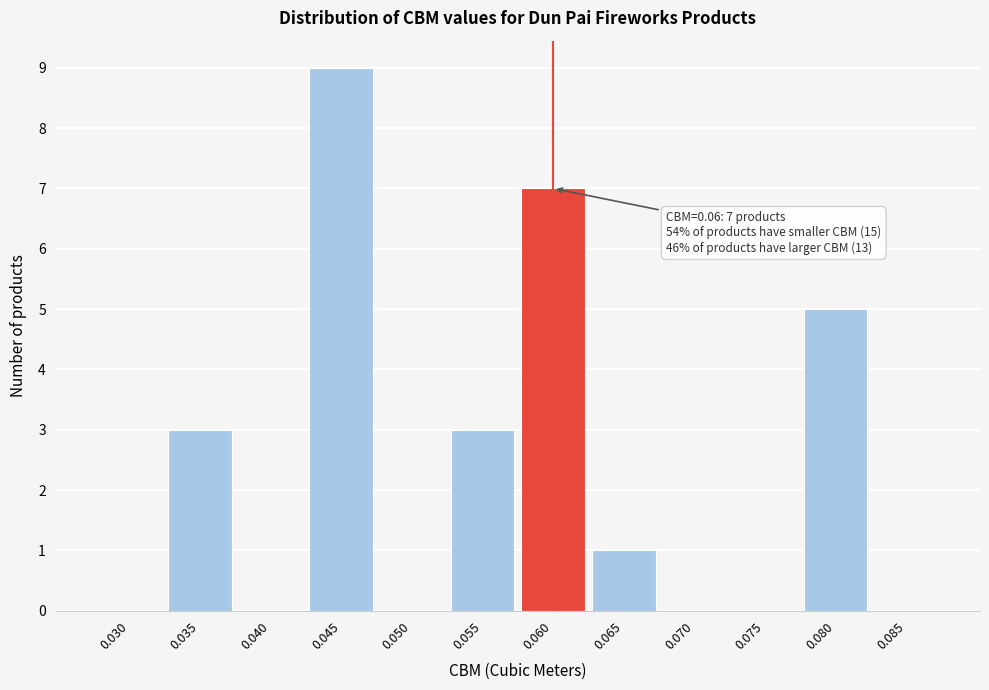

Reading right to left, transcribe all the data shown in this chart.

0.085=0	0.080=5	0.075=0	0.070=0	0.065=1	0.060=7	0.055=3	0.050=0	0.045=9	0.040=0	0.035=3	0.030=0